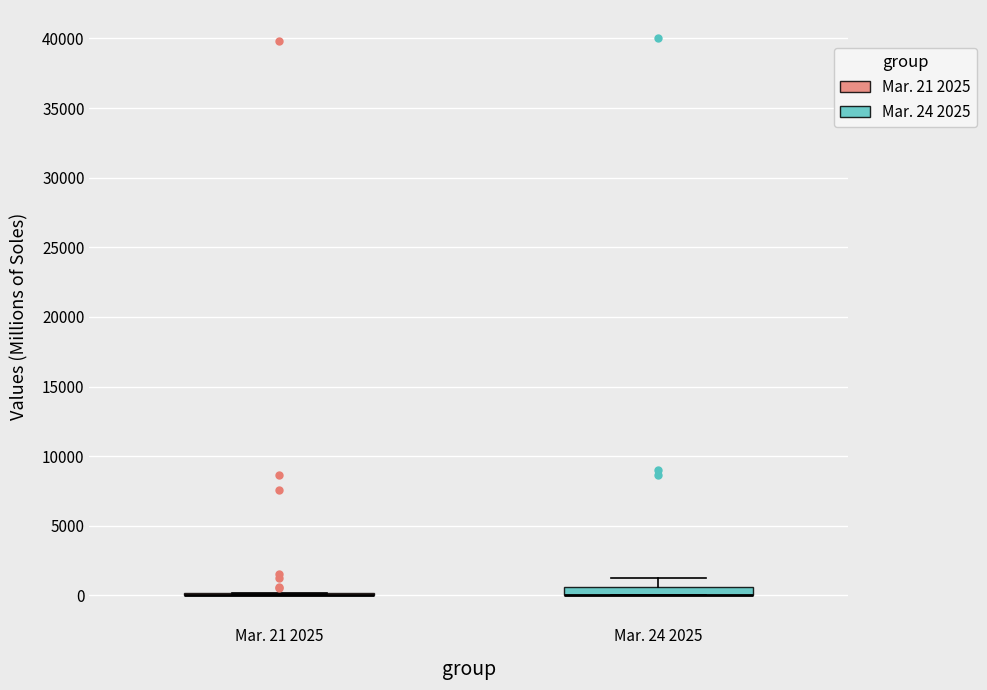

Where does the upper whisker of the box for Mar. 24 2025 end on the y-axis? The values are not printed on the chart, so give them approximately, as read against the axis.

1500